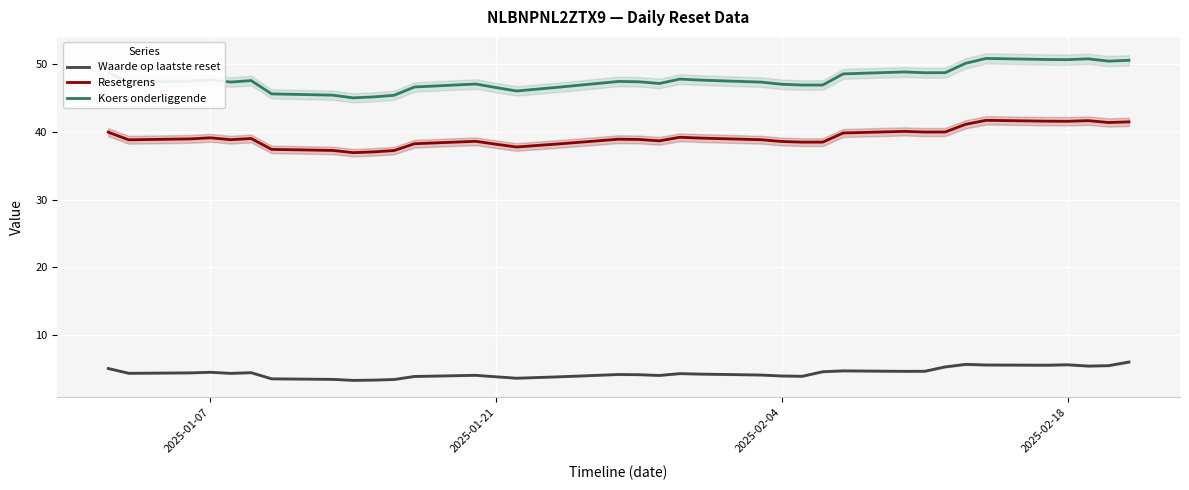

Is this an area chart (filled region under the line)?

No